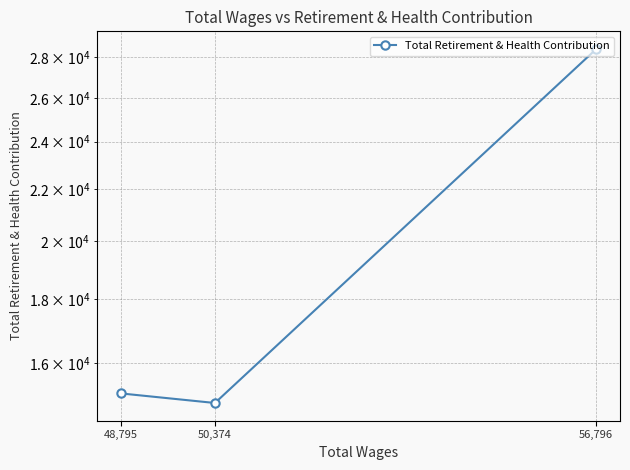

The chart shows a value of 24626 at 50,374. True or false?

False